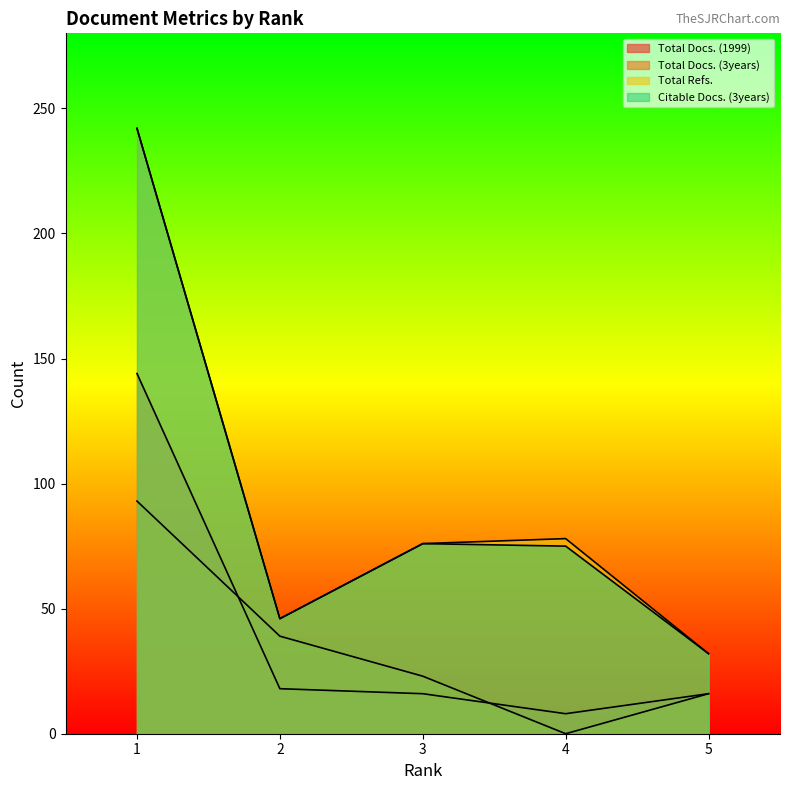

Which series has the largest total across all categories?

Total Refs.